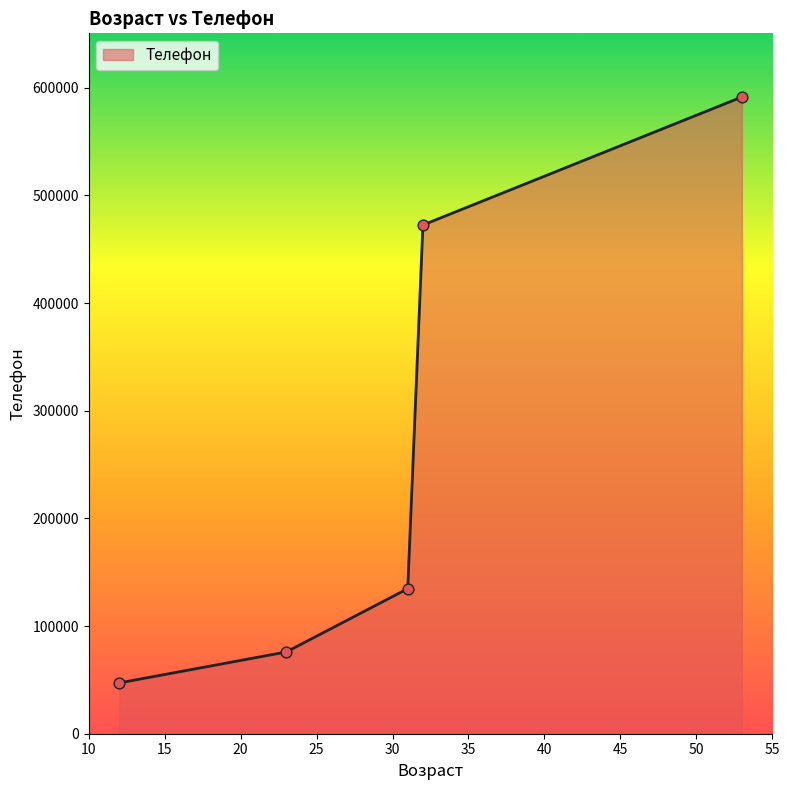

What is the minimum value shown in the chart?

47165